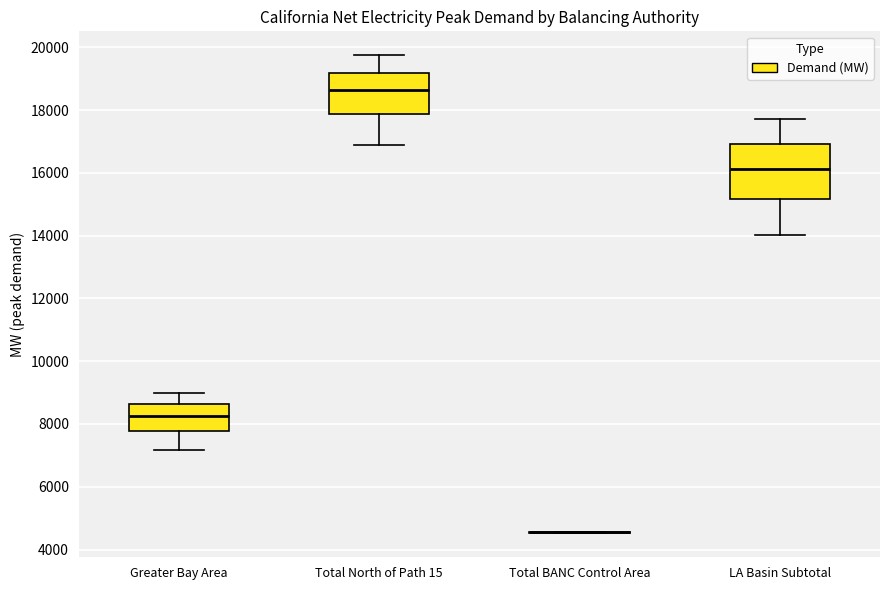

Reading left to right, read every box against the y-axis: the position of its median line, the range the box covers, and the ends of its whiskers. The values are not printed on the chart, so give them approximately, as read against the axis.

Greater Bay Area: median 8200, box 7800 to 8600, whiskers 7200 to 9000
Total North of Path 15: median 18600, box 17800 to 19200, whiskers 16800 to 19800
Total BANC Control Area: box collapsed to a line at 4600, whiskers 4600 to 4600
LA Basin Subtotal: median 16200, box 15200 to 17000, whiskers 14000 to 17800